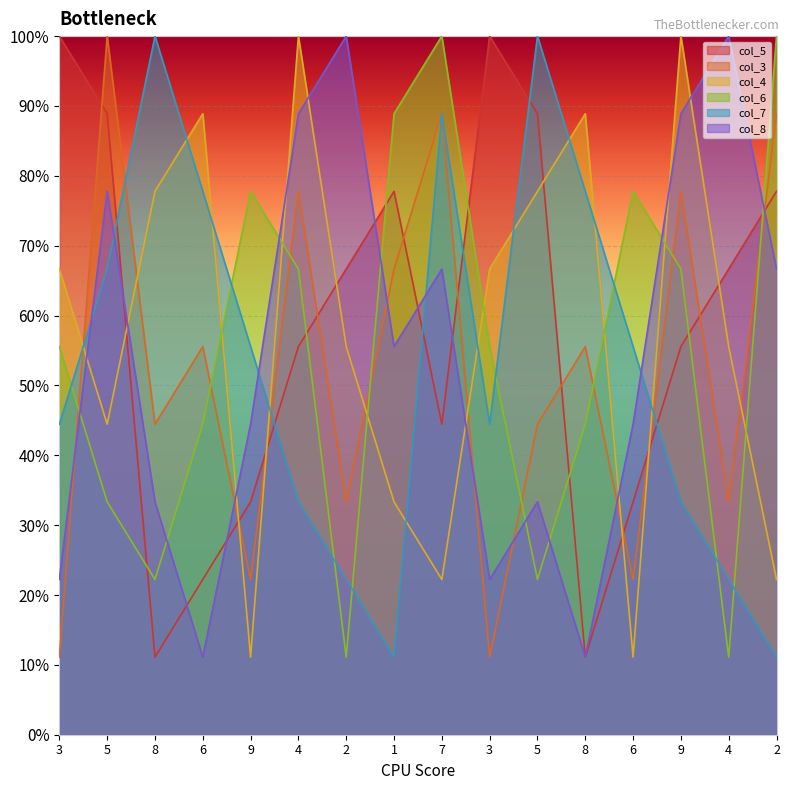

How many interior local peaks does the col_3 series have?

6